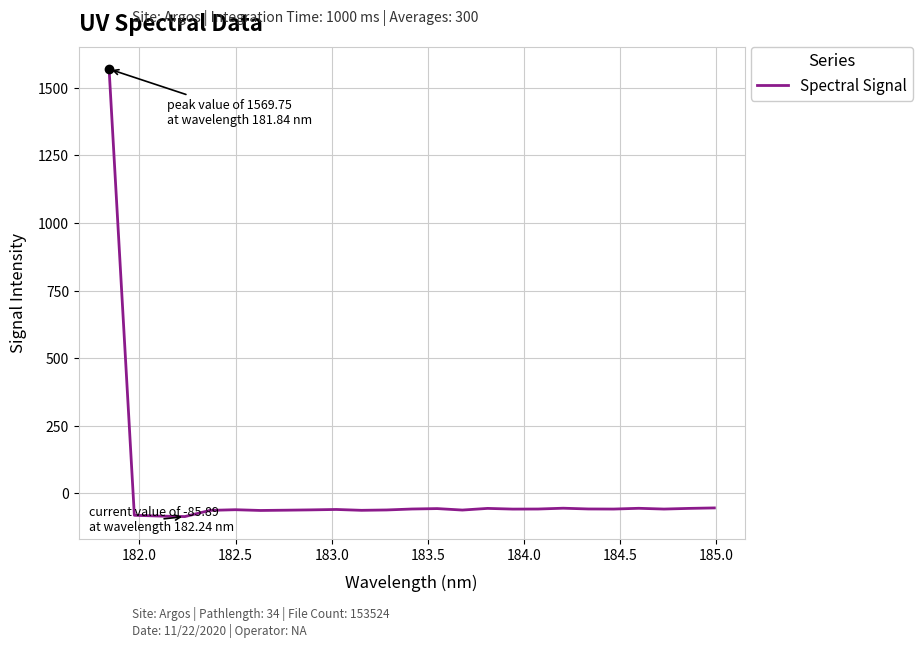

What is the minimum value shown in the chart?

-85.9